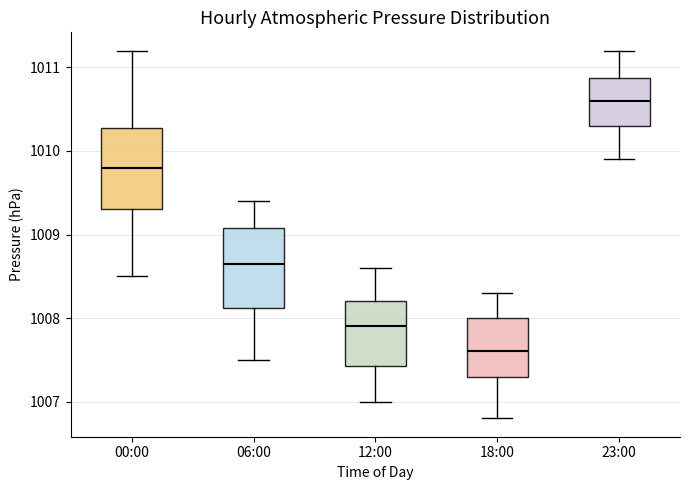

Reading left to right, read every box against the y-axis: the position of its median line, the range the box covers, and the ends of its whiskers. The values are not printed on the chart, so give them approximately, as read against the axis.

00:00: median 1009.8, box 1009.3 to 1010.3, whiskers 1008.5 to 1011.2
06:00: median 1008.7, box 1008.1 to 1009.1, whiskers 1007.5 to 1009.4
12:00: median 1007.9, box 1007.4 to 1008.2, whiskers 1007.0 to 1008.6
18:00: median 1007.6, box 1007.3 to 1008.0, whiskers 1006.8 to 1008.3
23:00: median 1010.6, box 1010.3 to 1010.9, whiskers 1009.9 to 1011.2